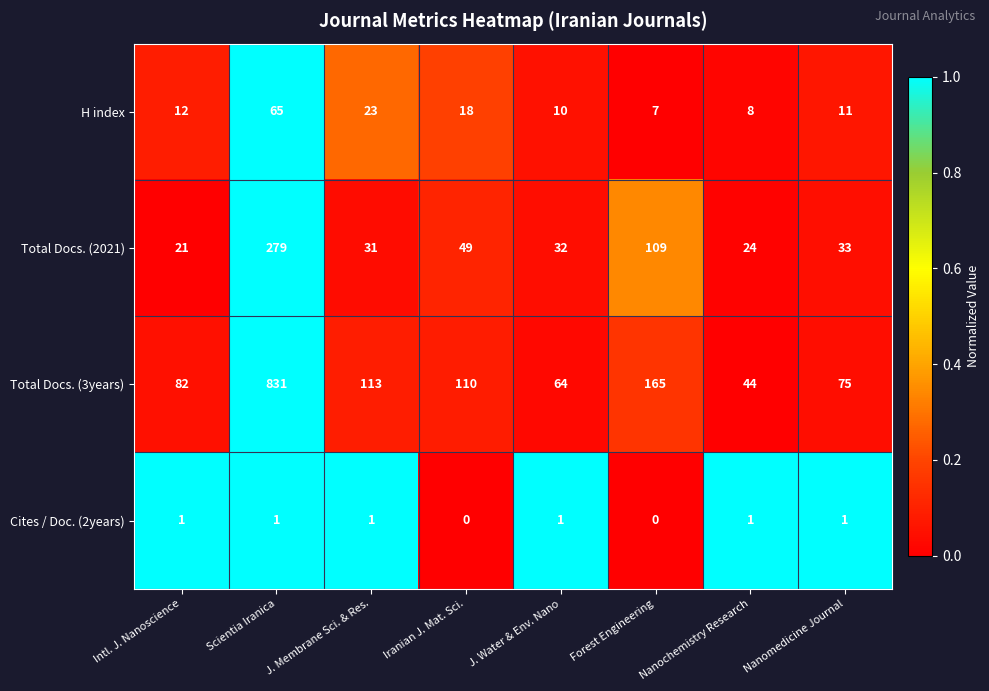

Rank the series by their maximum value, from lowest to highest.

Cites / Doc. (2years), H index, Total Docs. (2021), Total Docs. (3years)